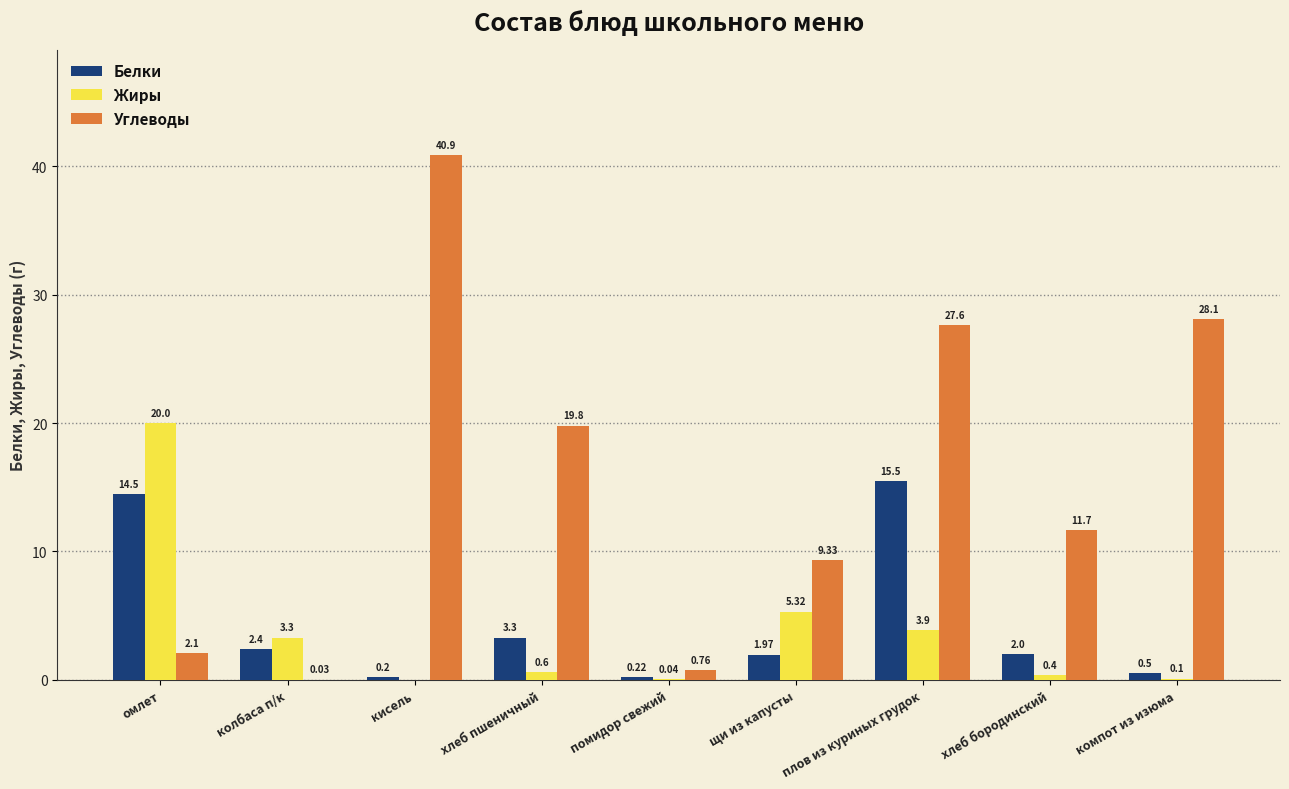

How many groups of bars are there?

9